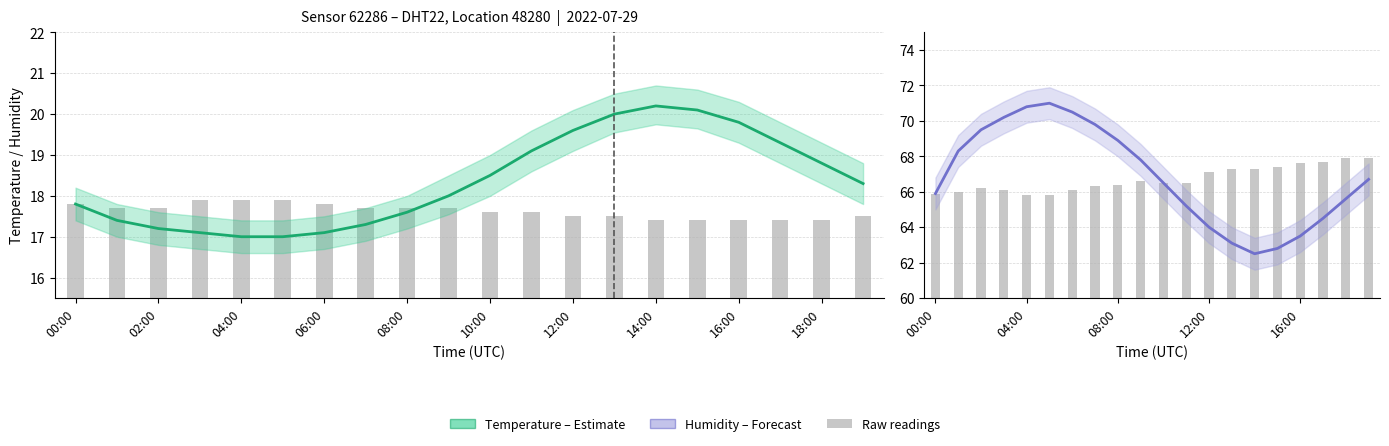

True or false: Temperature (Estimate) has a value of 8.6 at 18:00.

False